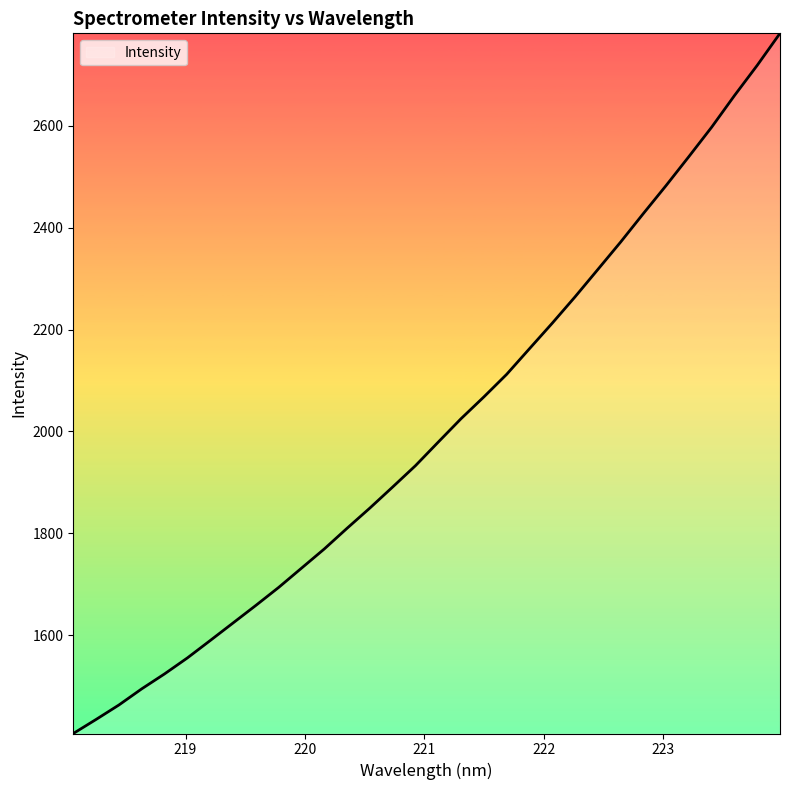

What is the maximum value shown in the chart?

2781.9